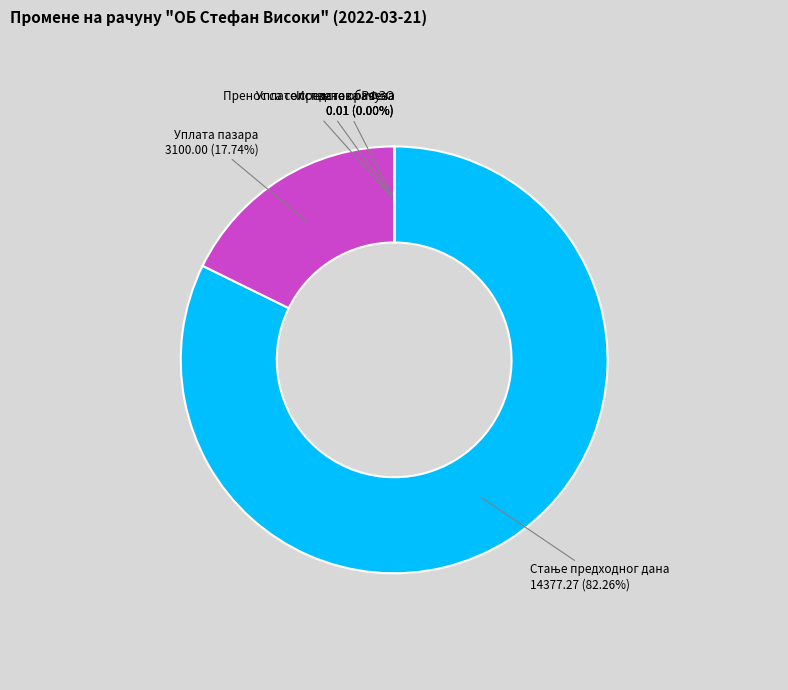

Does any single category account for the majority?

Yes